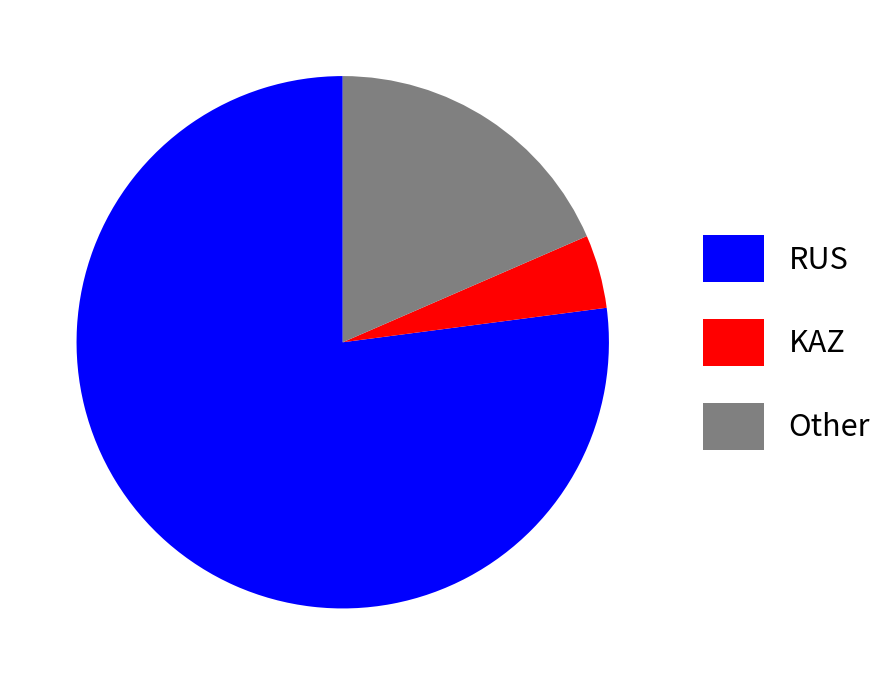

What is the smallest slice in the pie chart?

KAZ